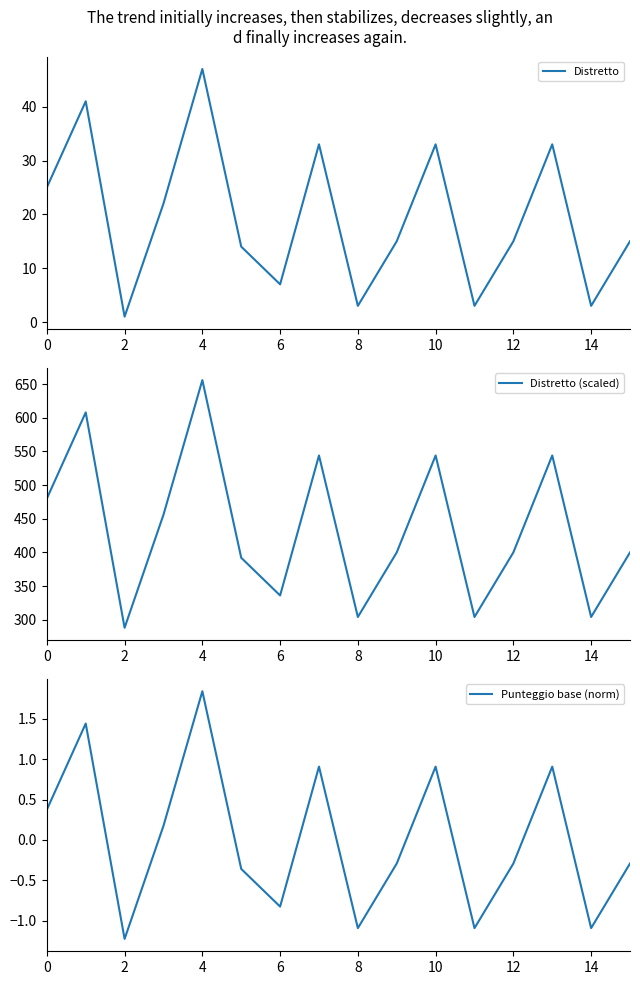

True or false: Distretto (scaled) and Punteggio base (norm) intersect in this chart.

False